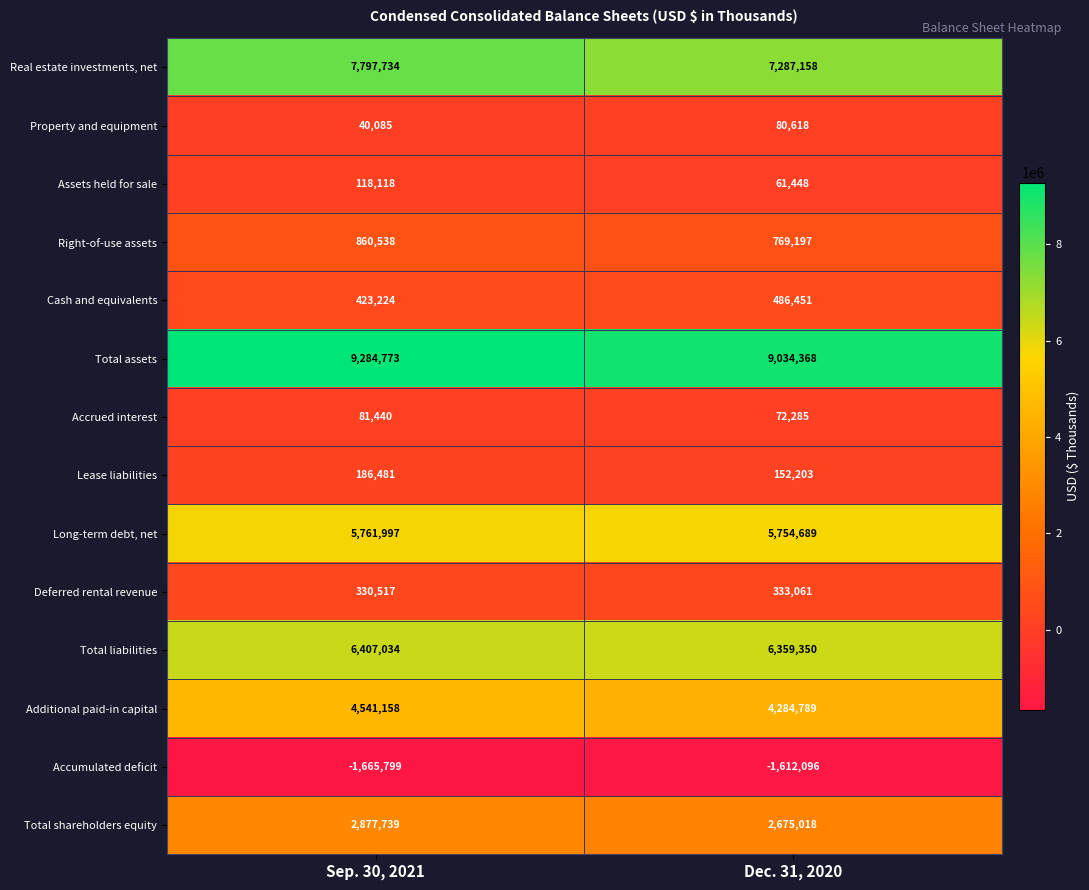

At which category is the sum across all series the highest?

Sep. 30, 2021